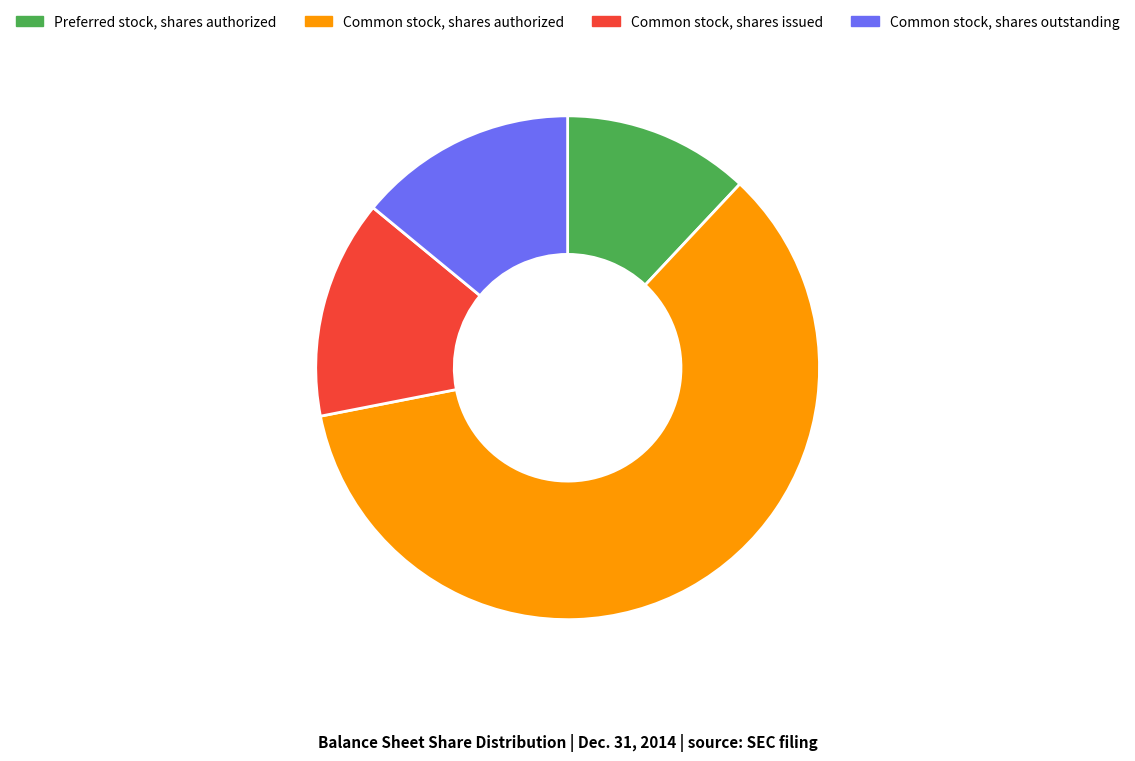

The Preferred stock, shares authorized slice represents 12% of the pie. True or false?

True